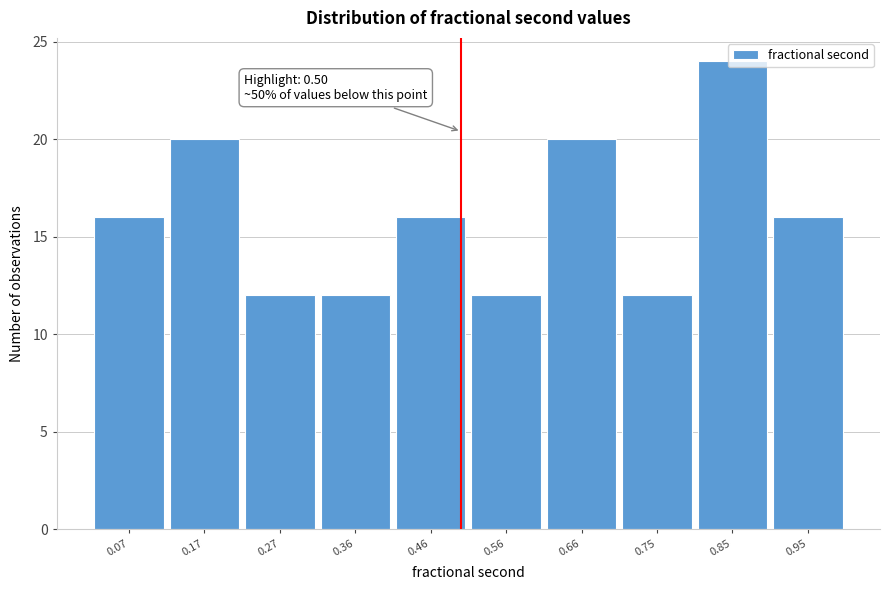

Which range on the x-axis has the tallest bar?

0.80 to 0.90